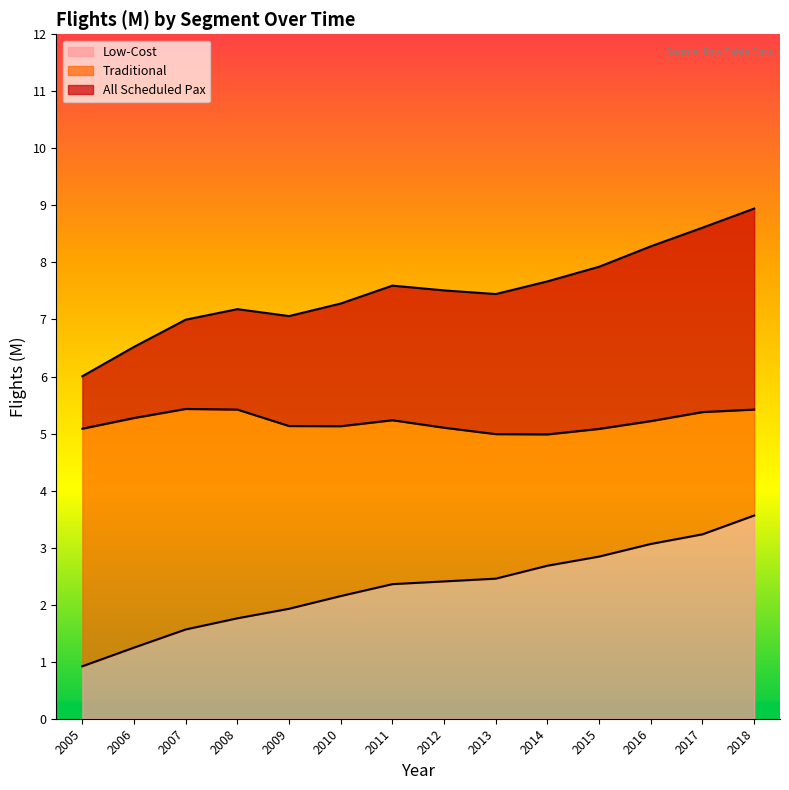

True or false: All Scheduled Pax and Traditional intersect in this chart.

False